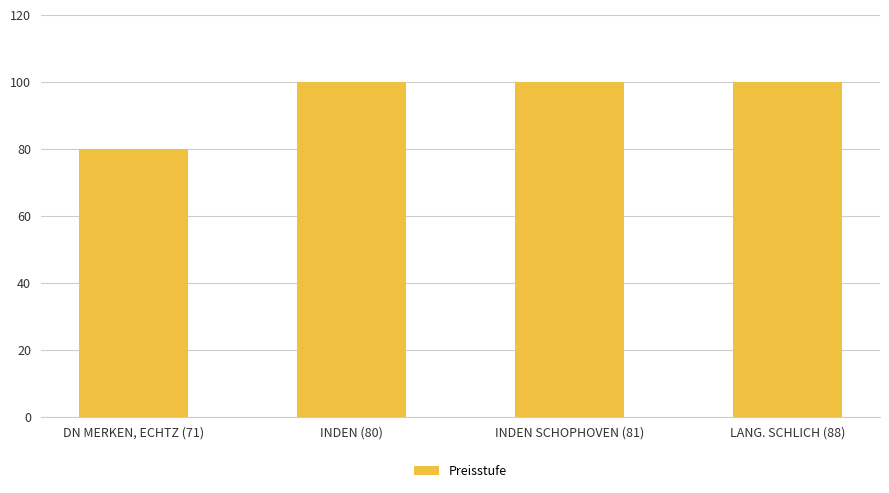

What is the label of the 1st bar from the left?

DN MERKEN, ECHTZ (71)